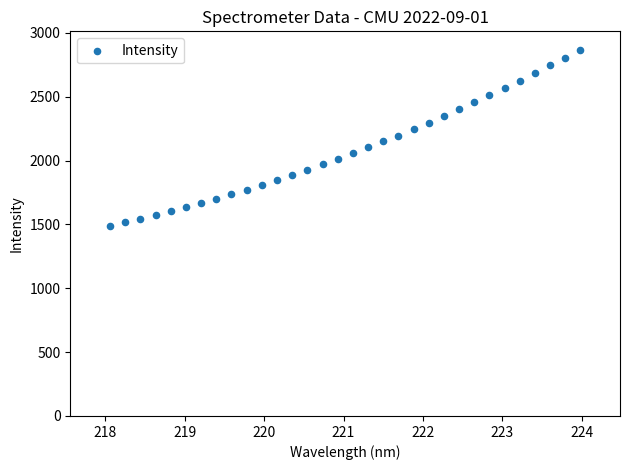

What is the range of X values (max minus min)?

5.9